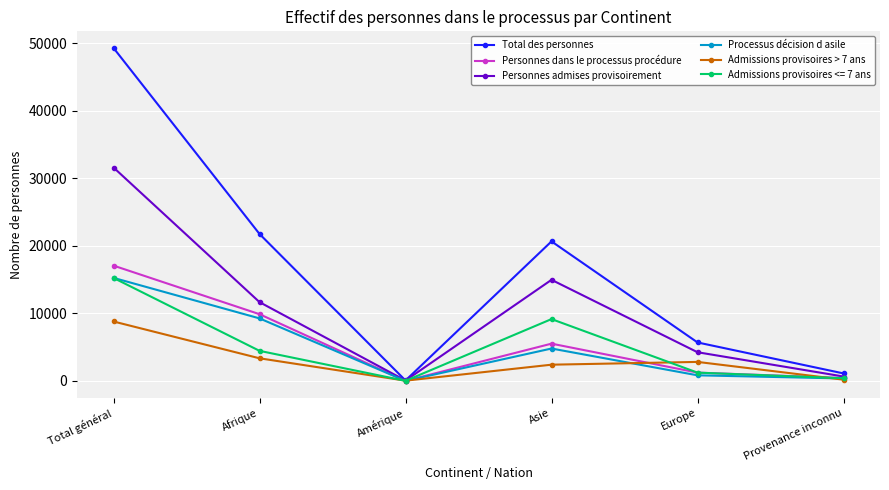

Is it true that Total des personnes equals 1112 at Provenance inconnu?

True